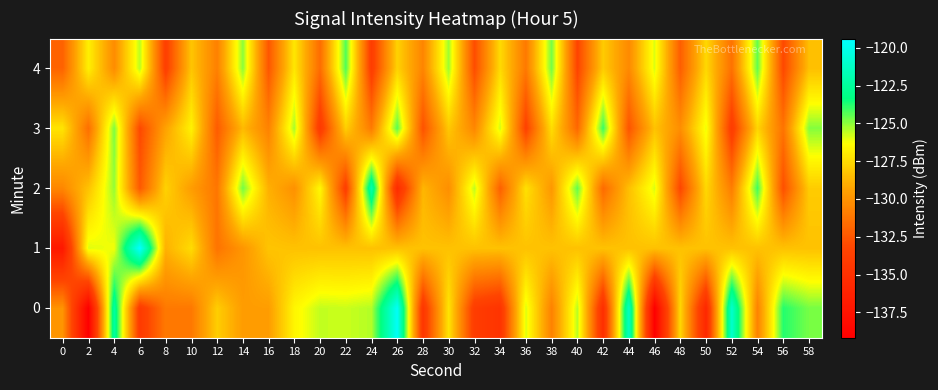

Reading left to right, what are all the values shown in this chart?

0: 0=-130.0	2=-139.1	4=-122.3	6=-134.1	8=-131.1	10=-131.1	12=-127.9	14=-129.6	16=-129.6	18=-126.6	20=-125.6	22=-125.7	24=-125.5	26=-119.7	28=-134.5	30=-127.2	32=-133.9	34=-134.7	36=-125.9	38=-130.7	40=-125.5	42=-135.2	44=-121.3	46=-139.2	48=-127.6	50=-135.8	52=-120.9	54=-130.7	56=-123.8	58=-124.7
1: 0=-137.0	2=-126.0	4=-126.2	6=-119.4	8=-128.9	10=-127.5	12=-131.3	14=-129.9	16=-128.2	18=-128.3	20=-128.3	22=-128.3	24=-128.3	26=-128.3	28=-128.3	30=-128.3	32=-128.3	34=-128.3	36=-128.3	38=-128.3	40=-128.3	42=-128.3	44=-128.3	46=-128.3	48=-128.3	50=-128.3	52=-128.3	54=-128.3	56=-128.3	58=-128.3
2: 0=-130.5	2=-128.3	4=-125.1	6=-132.4	8=-127.8	10=-129.6	12=-131.2	14=-124.7	16=-128.9	18=-130.1	20=-126.5	22=-133.8	24=-121.9	26=-135.4	28=-128.7	30=-130.2	32=-125.6	34=-132.1	36=-127.3	38=-129.8	40=-124.5	42=-131.7	44=-128.4	46=-125.9	48=-133.2	50=-127.6	52=-130.9	54=-124.1	56=-132.8	58=-128.0
3: 0=-127.2	2=-131.5	4=-124.8	6=-133.1	8=-129.4	10=-126.7	12=-132.3	14=-128.6	16=-130.7	18=-125.3	20=-134.2	22=-127.9	24=-131.0	26=-124.4	28=-132.7	30=-128.1	32=-130.5	34=-125.8	36=-133.5	38=-127.4	40=-131.8	42=-124.0	44=-132.6	46=-128.3	48=-130.2	50=-126.1	52=-134.0	54=-127.7	56=-131.3	58=-124.9
4: 0=-132.0	2=-126.8	4=-130.3	6=-125.5	8=-133.7	10=-128.2	12=-130.8	14=-125.0	16=-132.5	18=-127.1	20=-131.6	22=-124.3	24=-133.9	26=-127.8	28=-130.6	30=-125.2	32=-132.9	34=-127.5	36=-131.1	38=-124.7	40=-133.3	42=-128.0	44=-130.4	46=-125.9	48=-132.2	50=-127.6	52=-131.4	54=-124.5	56=-133.1	58=-128.4